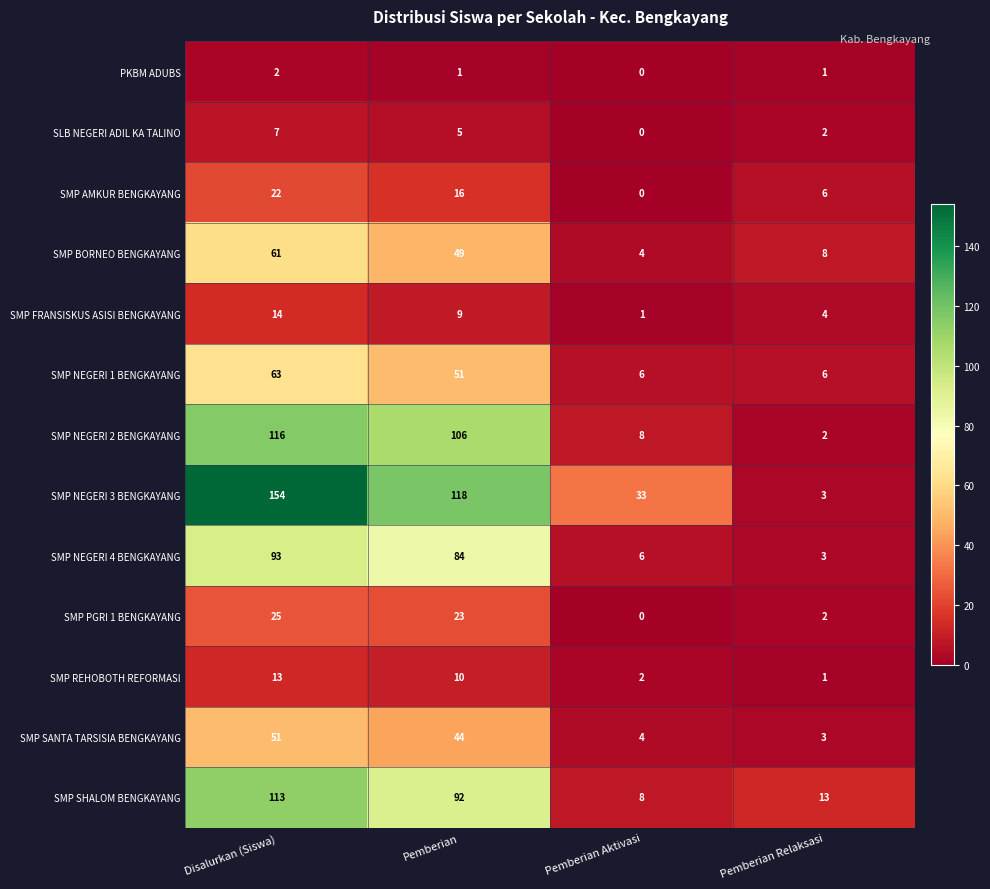

Where does the PKBM ADUBS series first go above 1?

Disalurkan (Siswa)